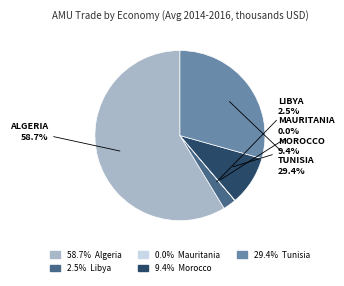

To the nearest percent, what is the average slice percentage?

20%